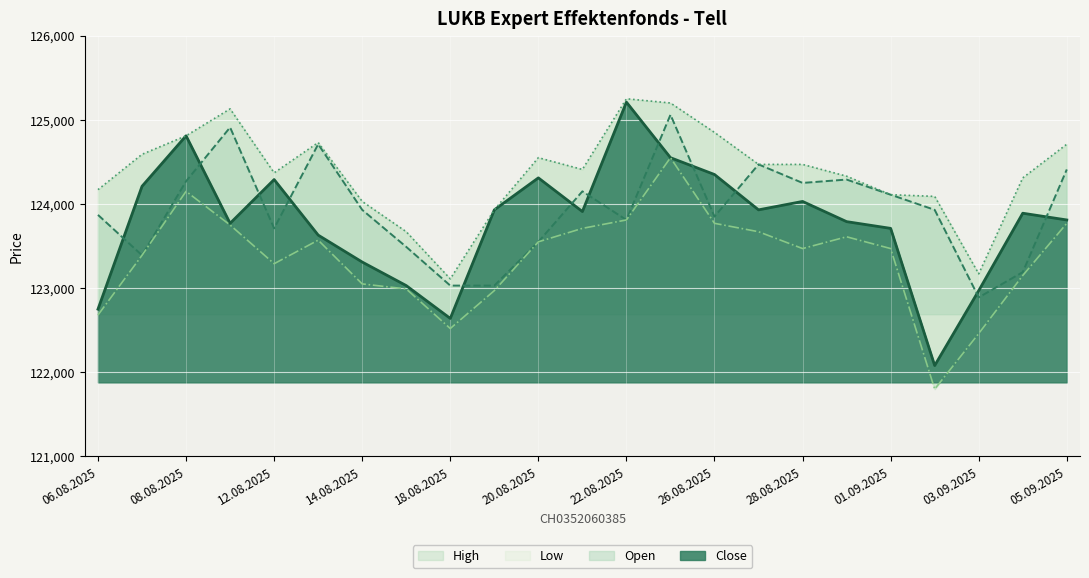

True or false: Open has more than 2 interior local peaks.

True